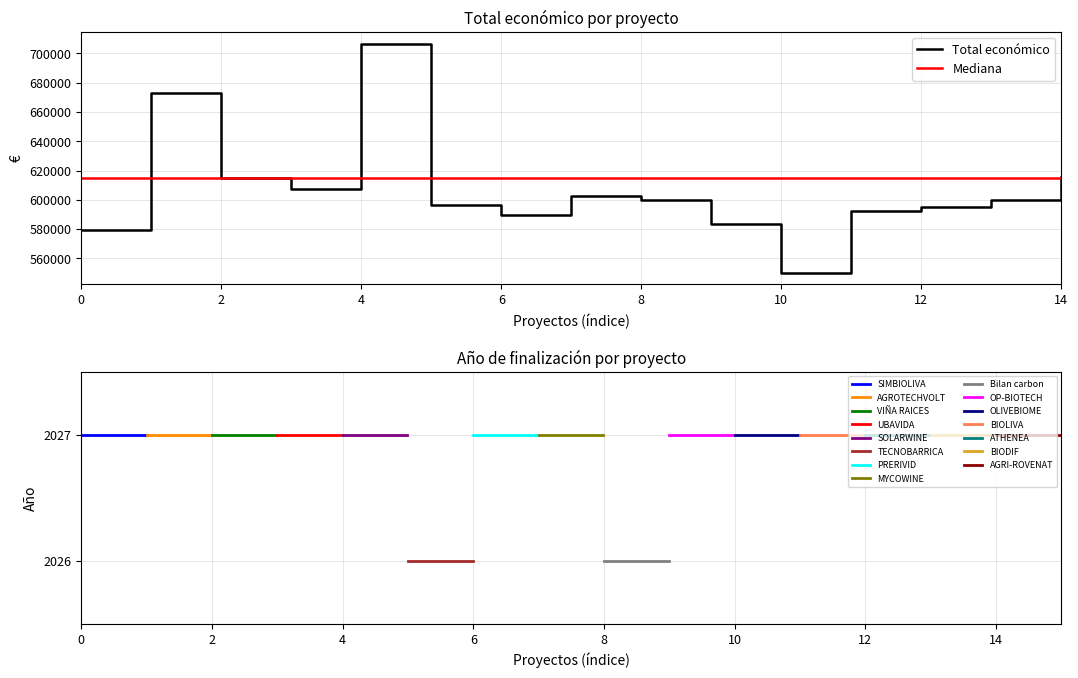

The Total económico series shows 205514.4 at 0. True or false?

False